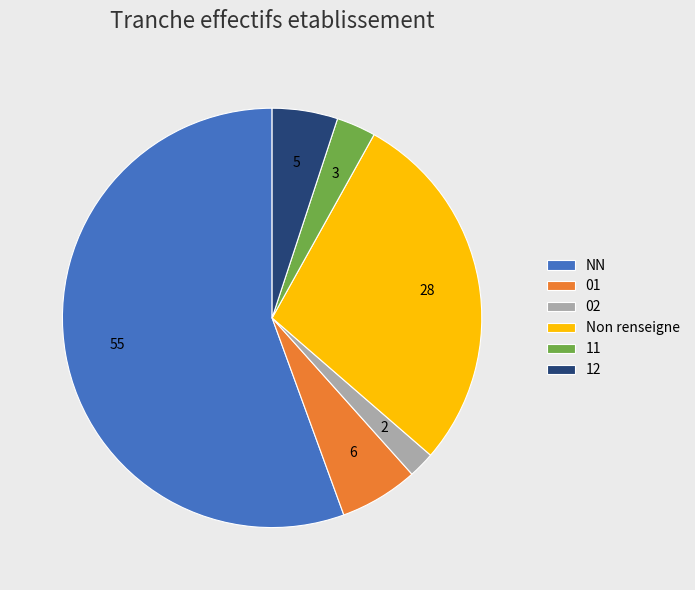

Rank the categories by value from highest to lowest.

NN, Non renseigne, 01, 12, 11, 02